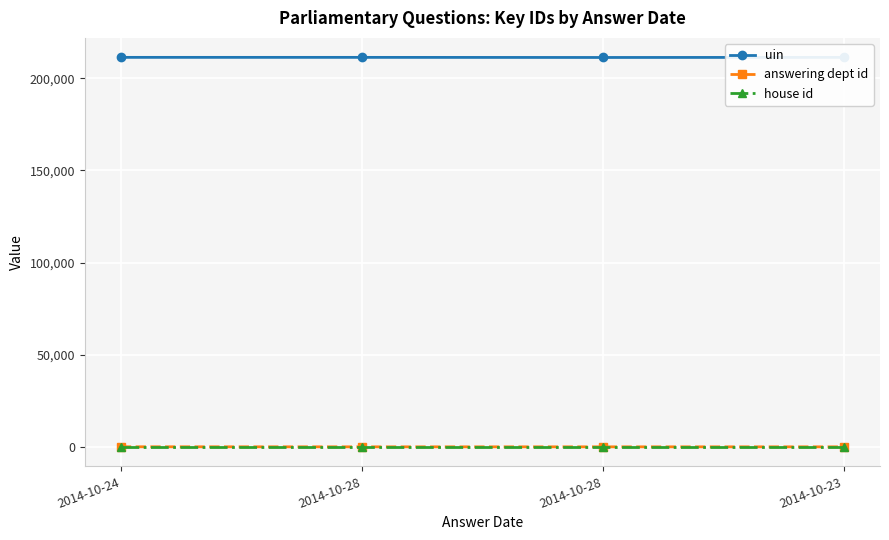

What value does the uin series have at 2014-10-28?

211394